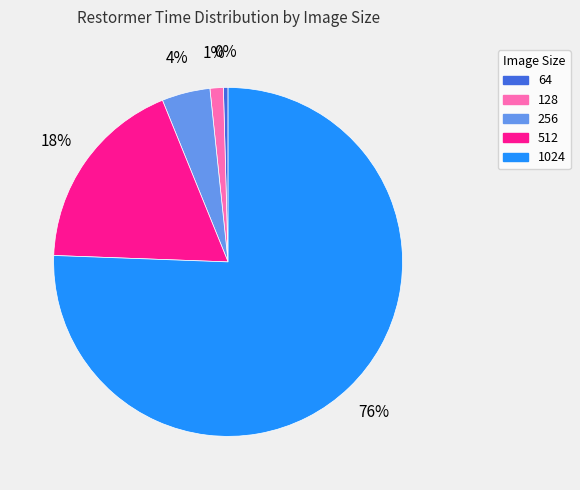

What is the majority slice?

1024